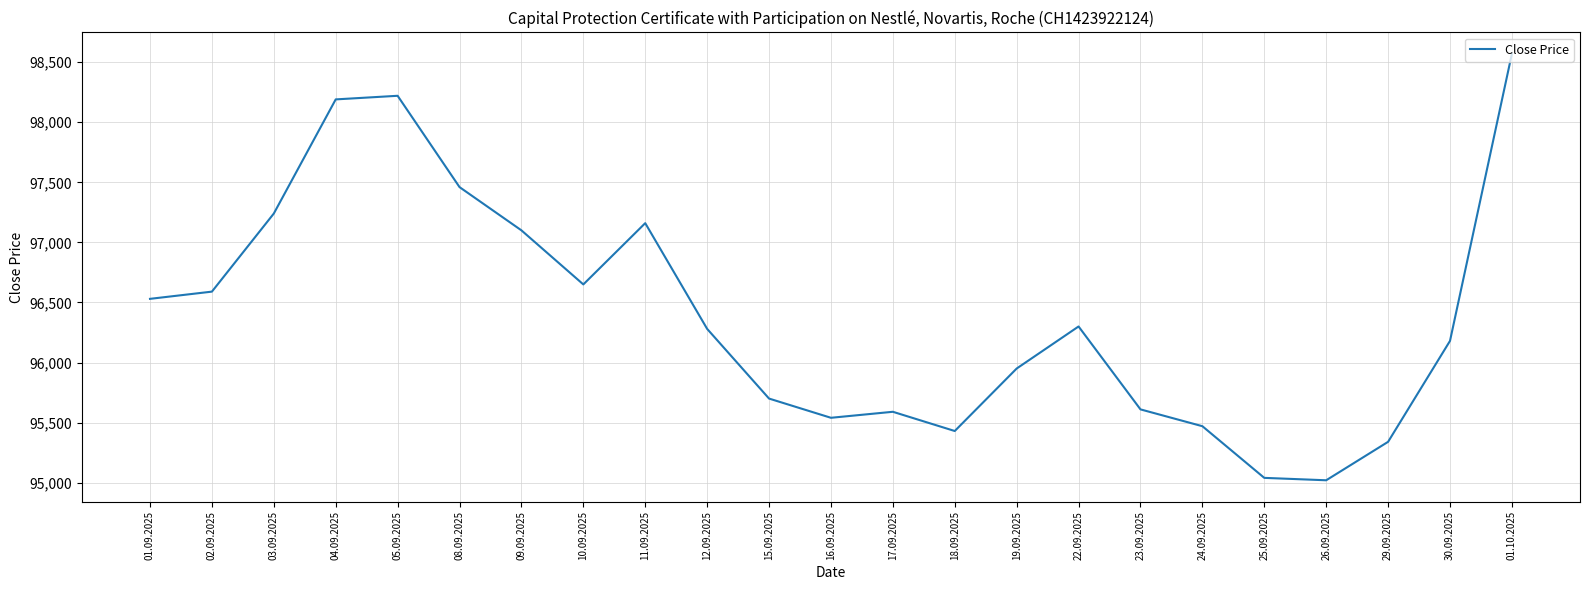

What is the maximum value shown in the chart?

98570